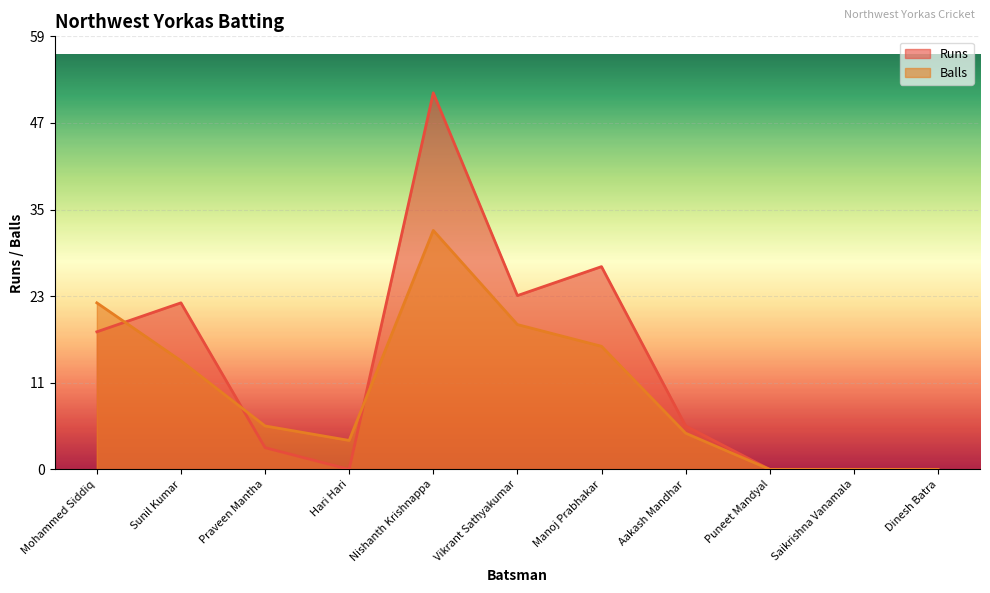

At which label is Balls closest to 16?

Sunil Kumar